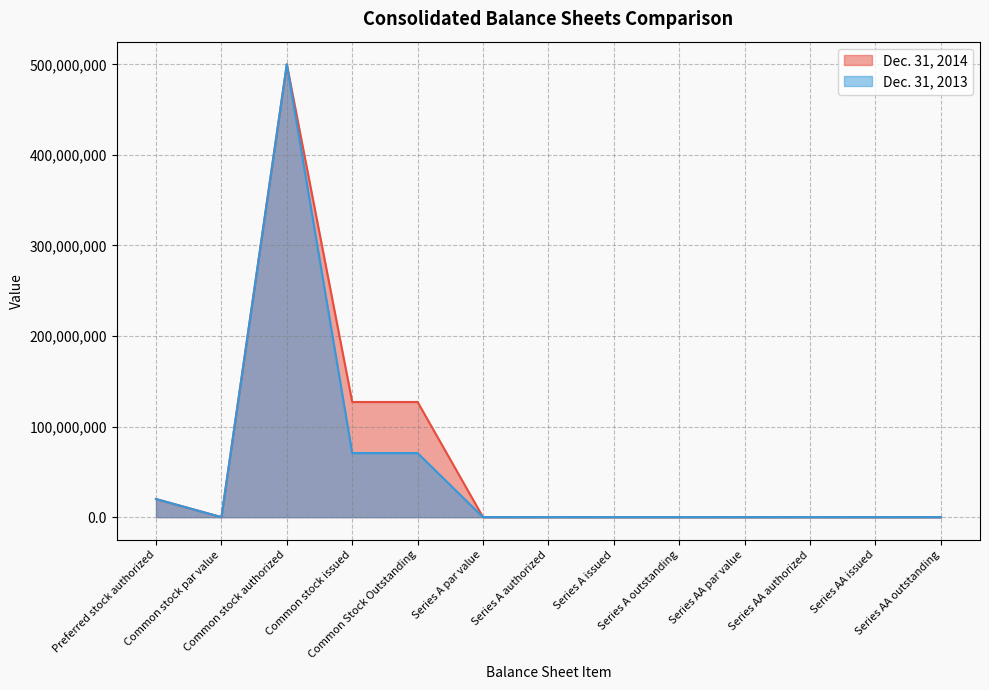

How many data points in Dec. 31, 2014 are less than 1000?

5